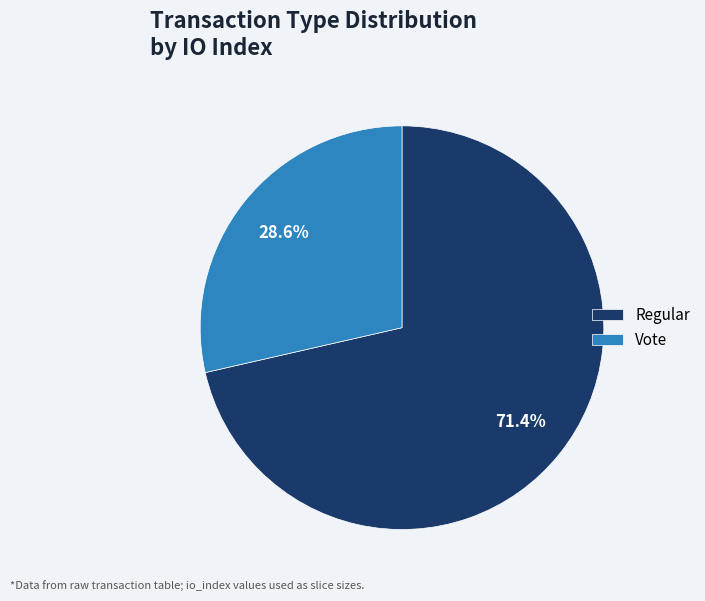

Does Regular represent more than half of the total?

Yes